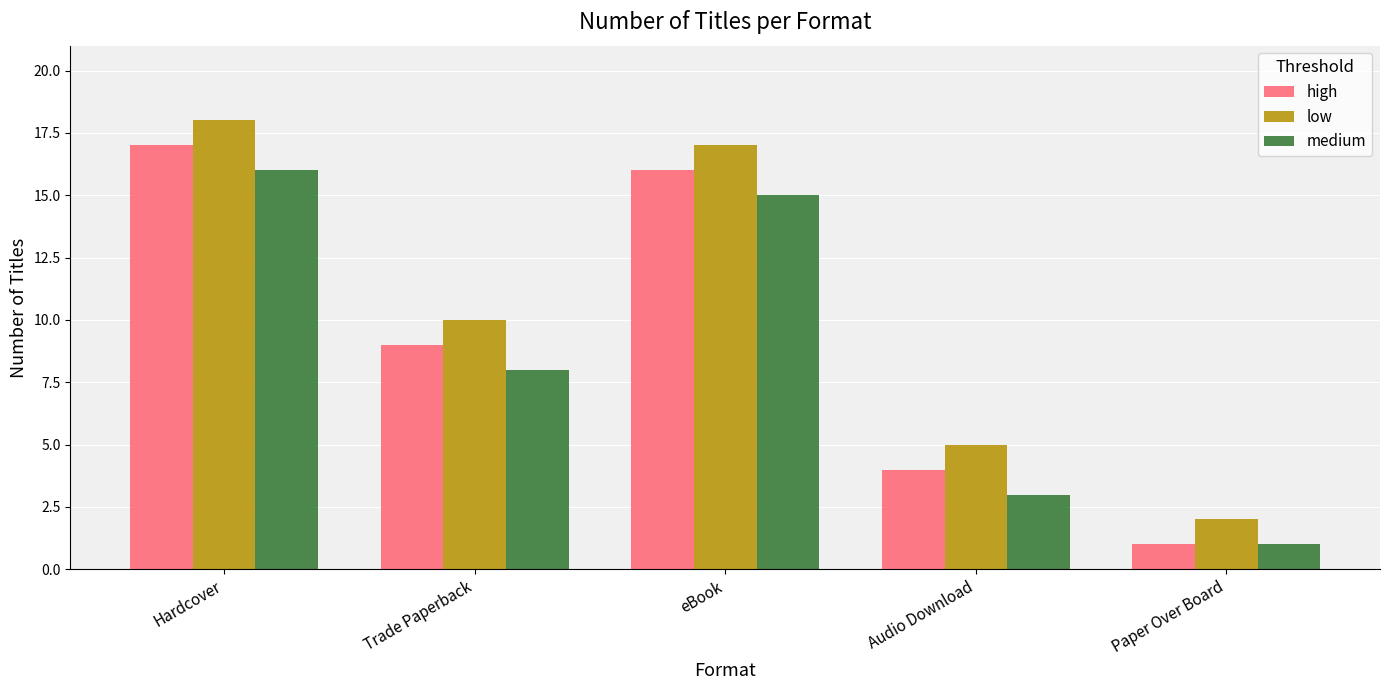

What is the minimum value shown in the chart?

1